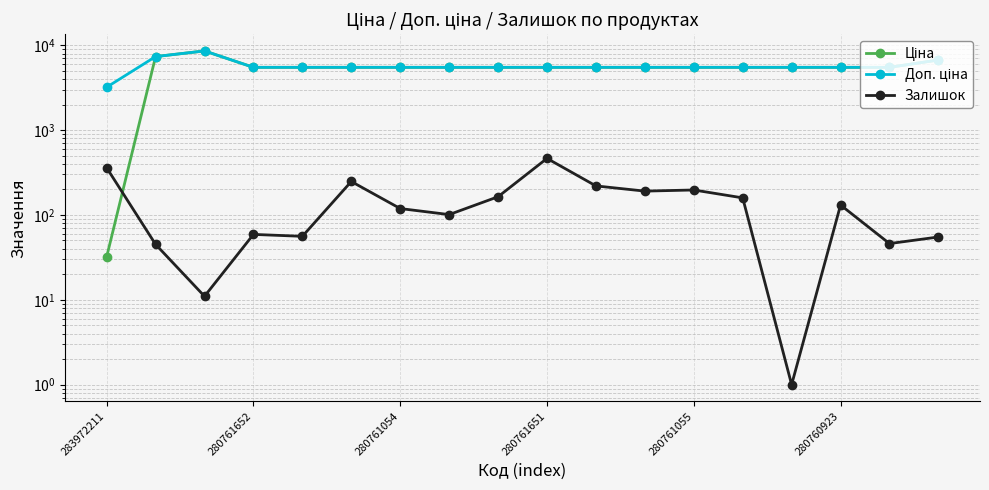

Rank the series at 8 from highest to lowest value.

Ціна, Доп. ціна, Залишок